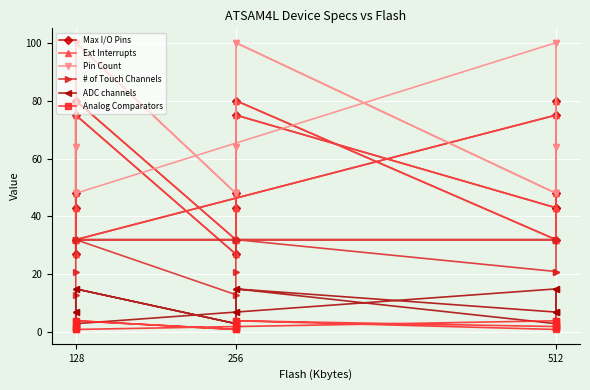

What are all the series names shown in the legend?

Max I/O Pins, Ext Interrupts, Pin Count, # of Touch Channels, ADC channels, Analog Comparators